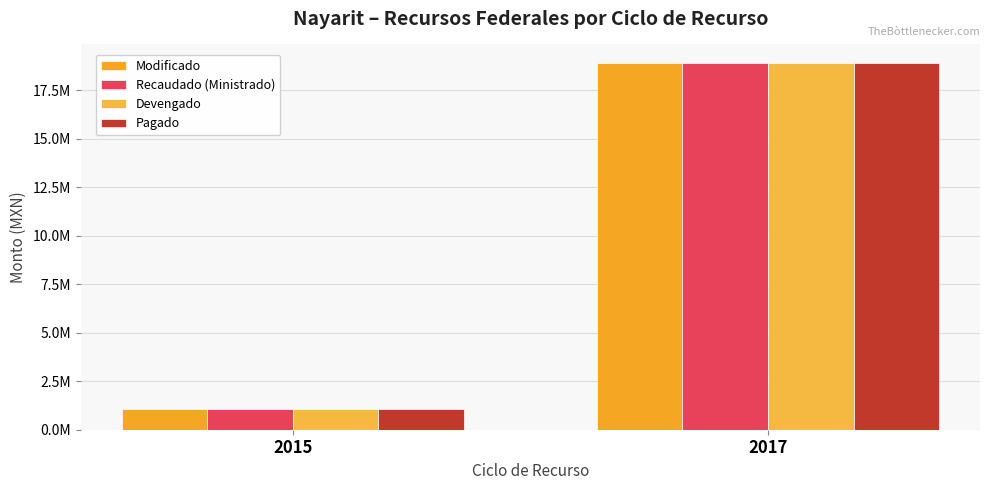

Are the bars horizontal?

No